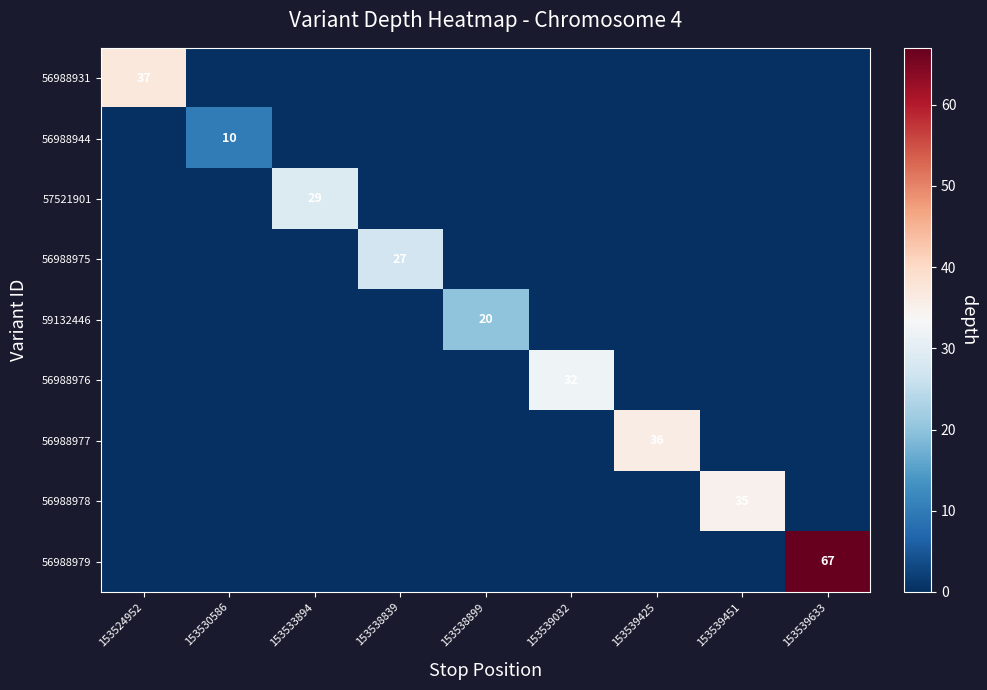

How many distinct data groups are displayed?

9